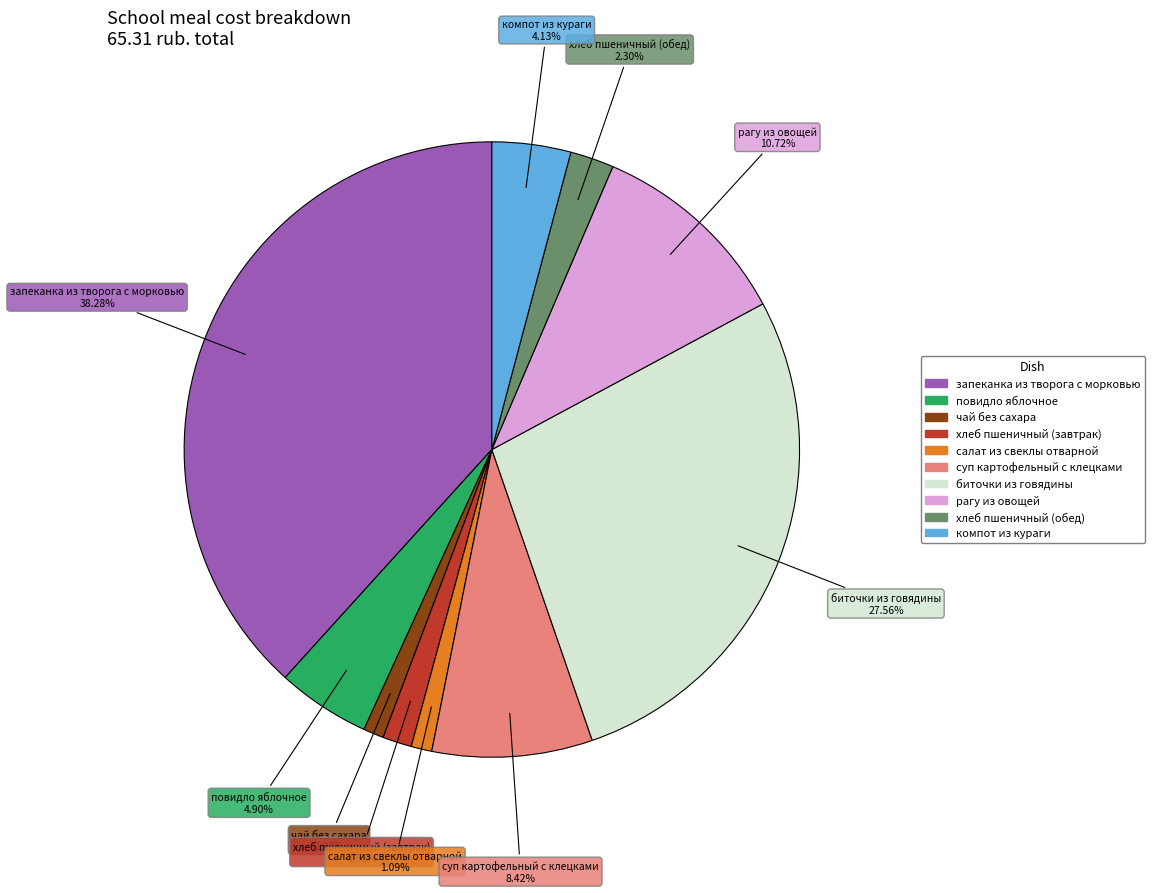

True or false: рагу из овощей accounts for 11% of the total.

True